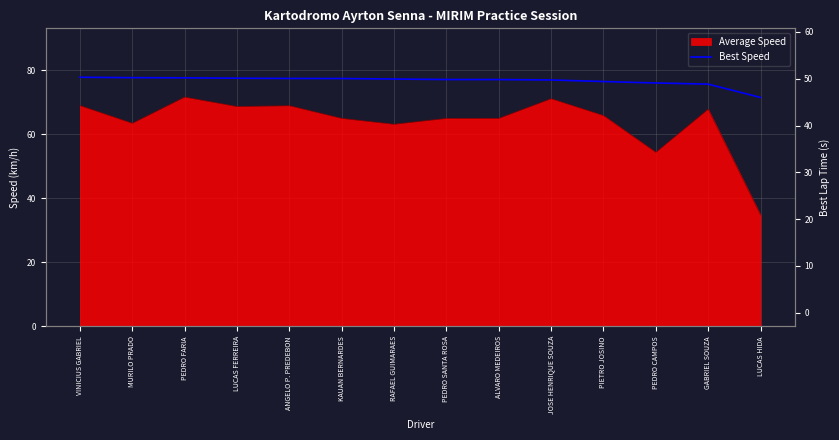

What is the ratio of the value at JOSE HENRIQUE SOUZA to the value at LUCAS FERREIRA?

1.0